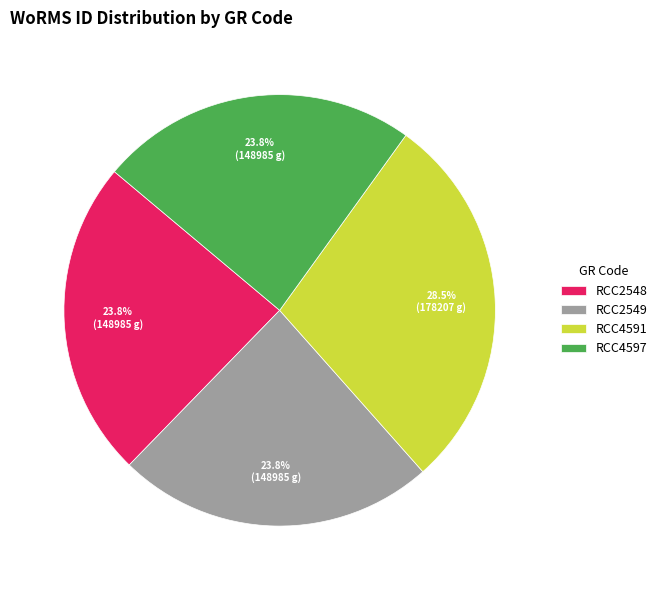

Does RCC4597 represent more than half of the total?

No